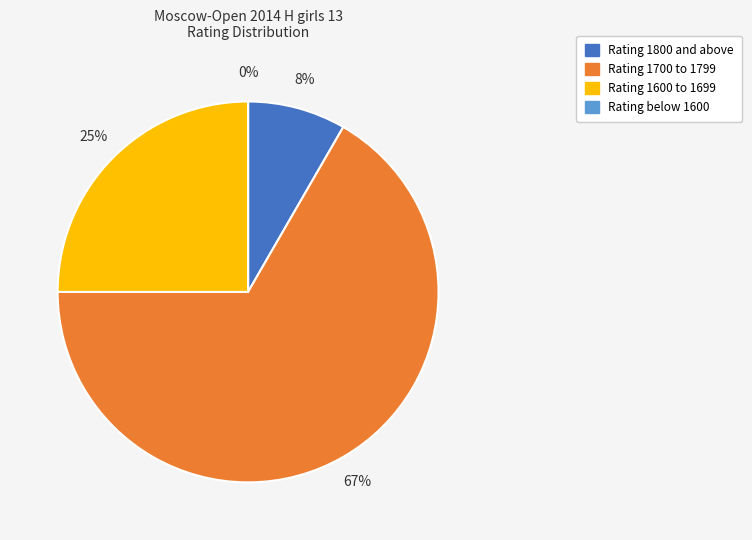

Does Filippova Darya account for over 50% of the chart?

No